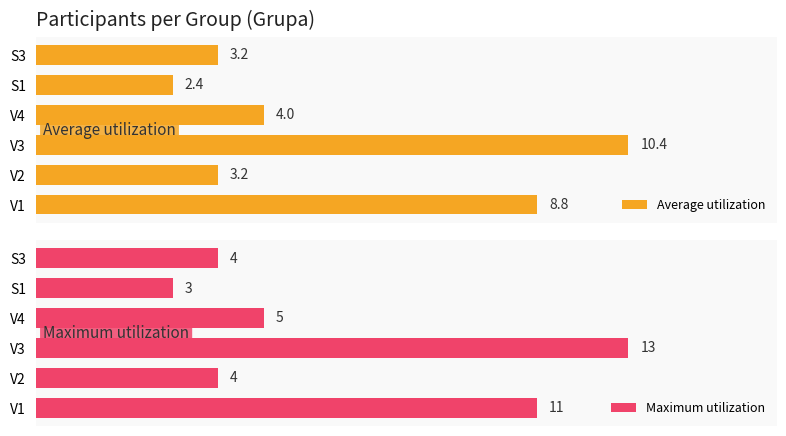

Which series has the widest spread of values?

Maximum utilization